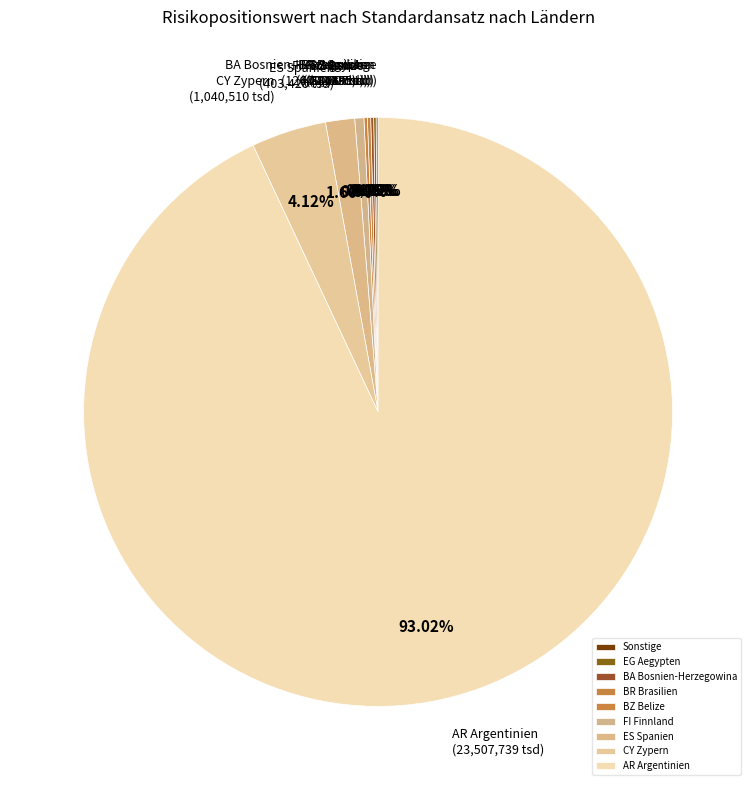

Which category has the biggest portion of the pie?

AR Argentinien